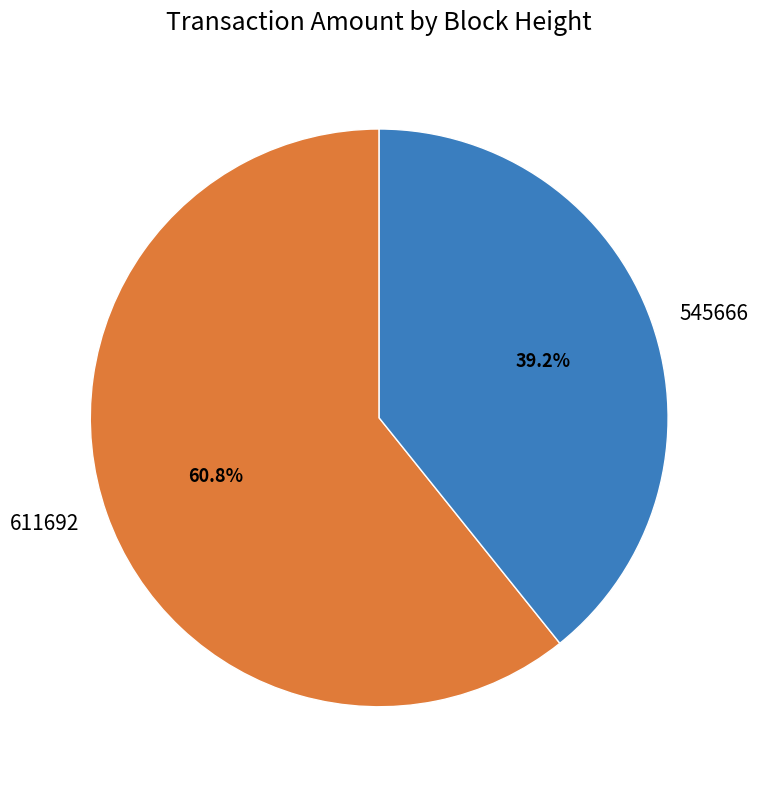

Does 545666 represent more than half of the total?

No